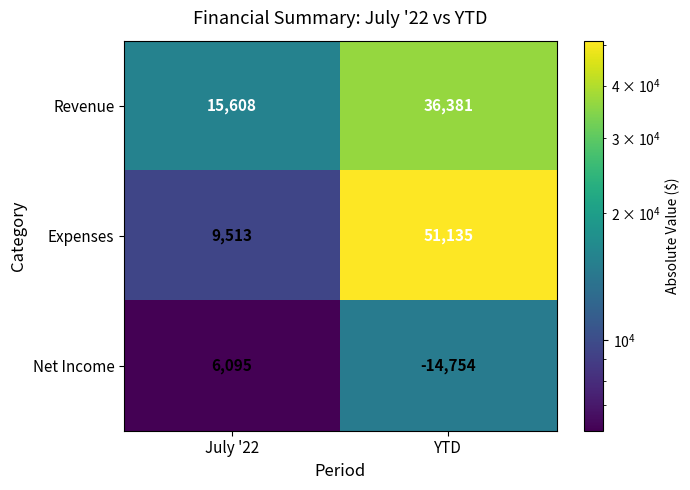

What is the approximate value of Net Income at YTD, to the nearest 10?

-14750